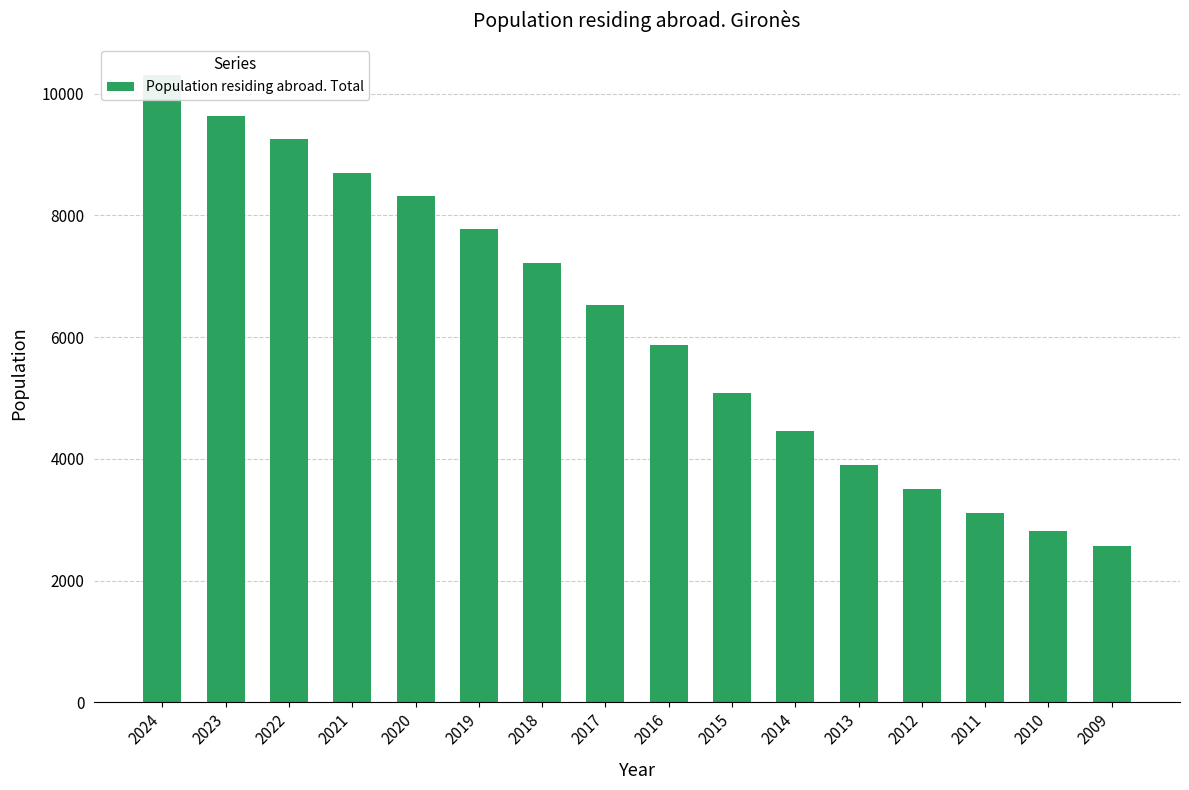

What is the difference between the values at 2021 and 2024?

1612